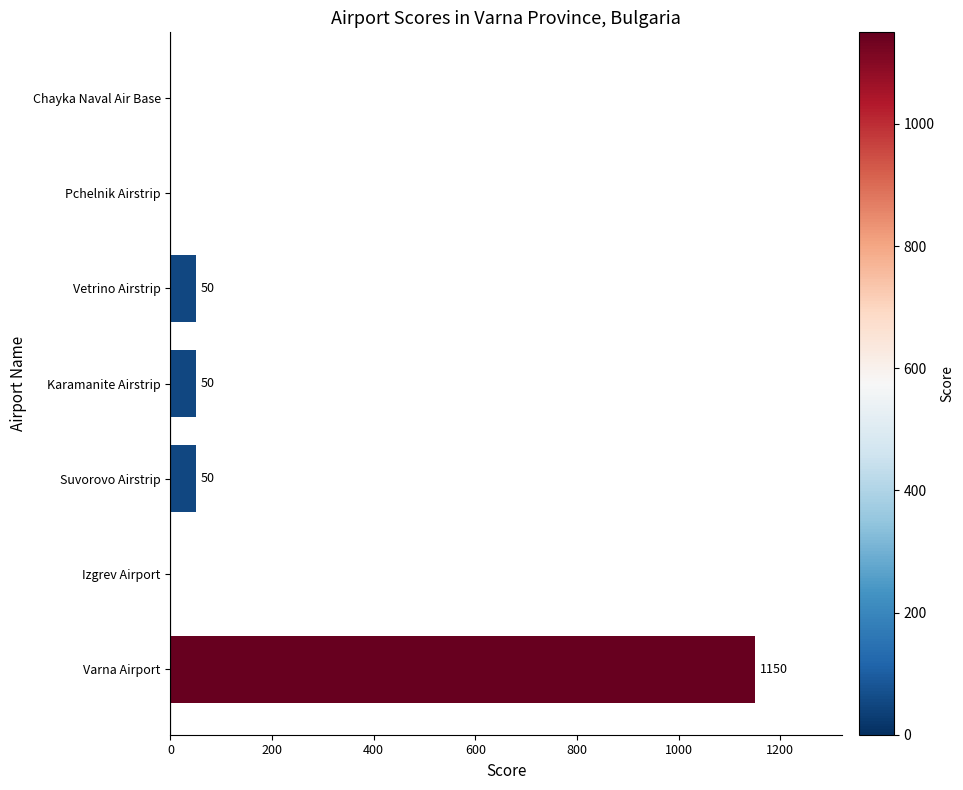

Reading bottom to top, extract all data points from this chart.

Varna Airport=1150	Izgrev Airport=0	Suvorovo Airstrip=50	Karamanite Airstrip=50	Vetrino Airstrip=50	Pchelnik Airstrip=0	Chayka Naval Air Base=0